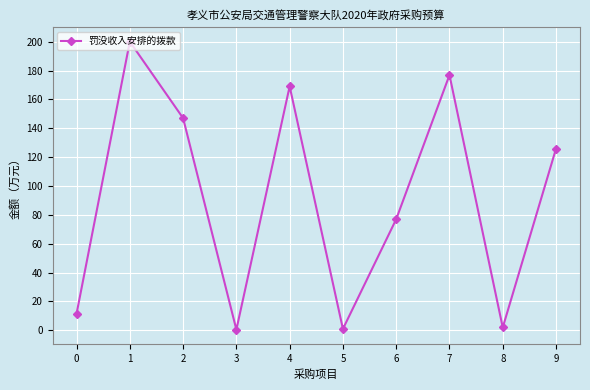

What is the value of the 9th point from the left?

2.0